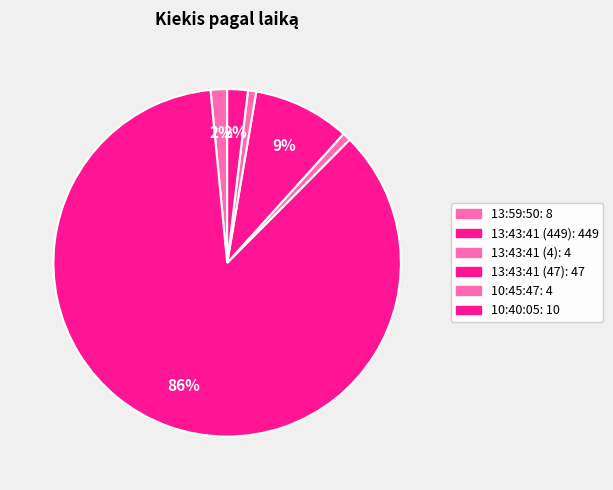

Rank the categories by value from lowest to highest.

13:43:41 (4), 10:45:47, 13:59:50, 10:40:05, 13:43:41 (47), 13:43:41 (449)